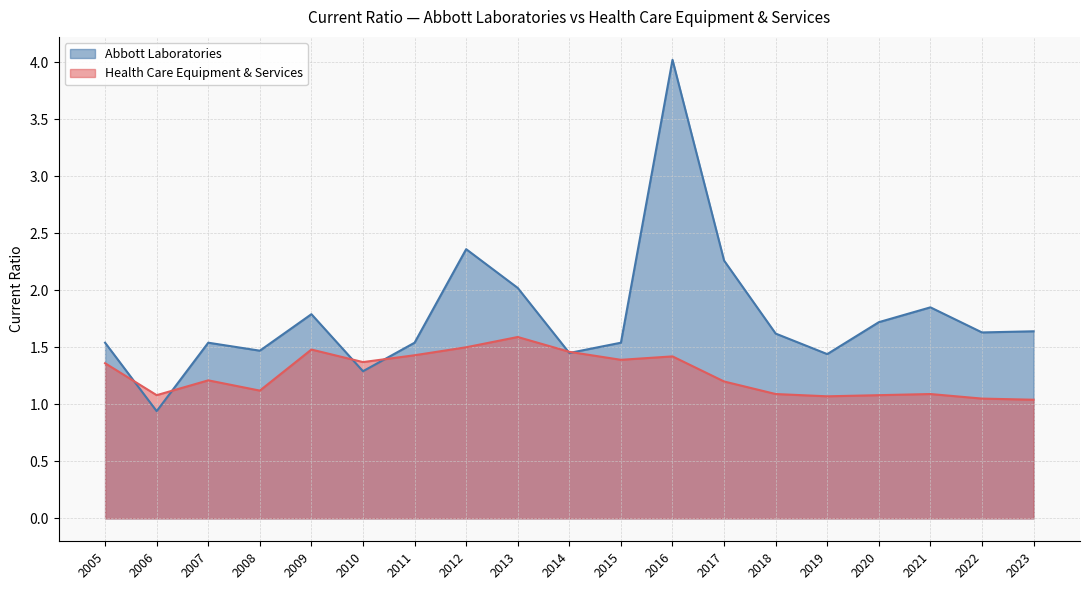

Which series has the largest total across all categories?

Abbott Laboratories